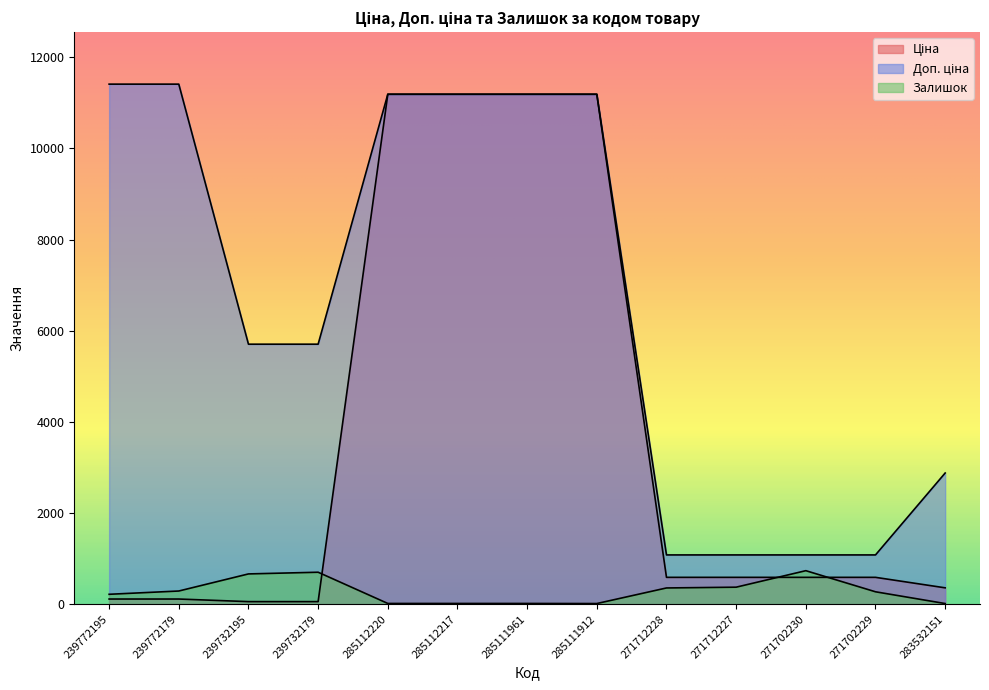

Rank the series by their maximum value, from highest to lowest.

Доп. ціна, Ціна, Залишок